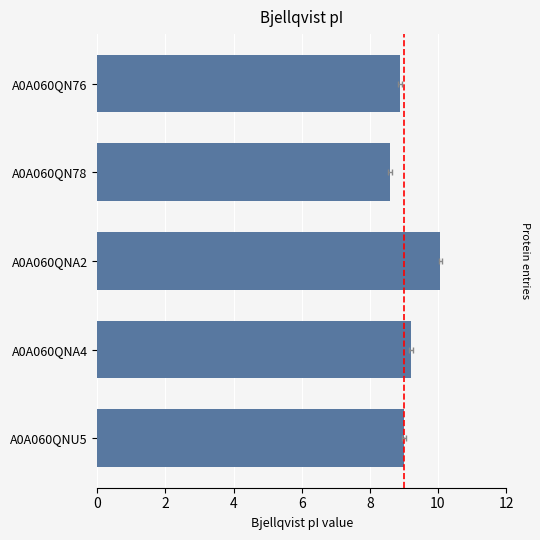

What is the difference between the maximum and minimum values?

1.5